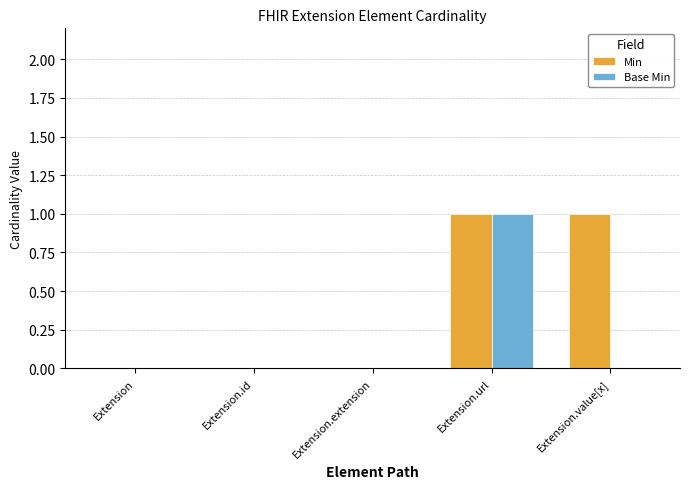

Reading right to left, what are all the values shown in this chart?

Min: Extension.value[x]=1	Extension.url=1	Extension.extension=0	Extension.id=0	Extension=0
Base Min: Extension.value[x]=0	Extension.url=1	Extension.extension=0	Extension.id=0	Extension=0